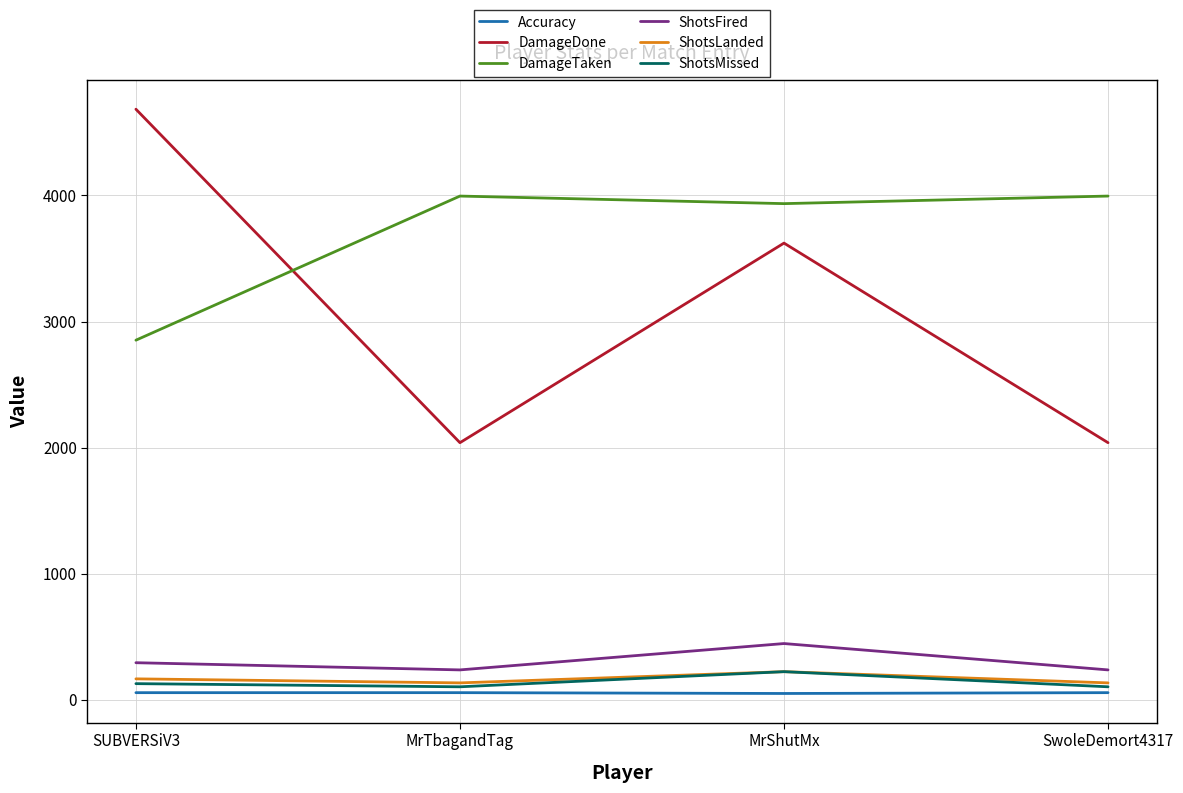

What is the lowest value of the ShotsMissed series?

103.0